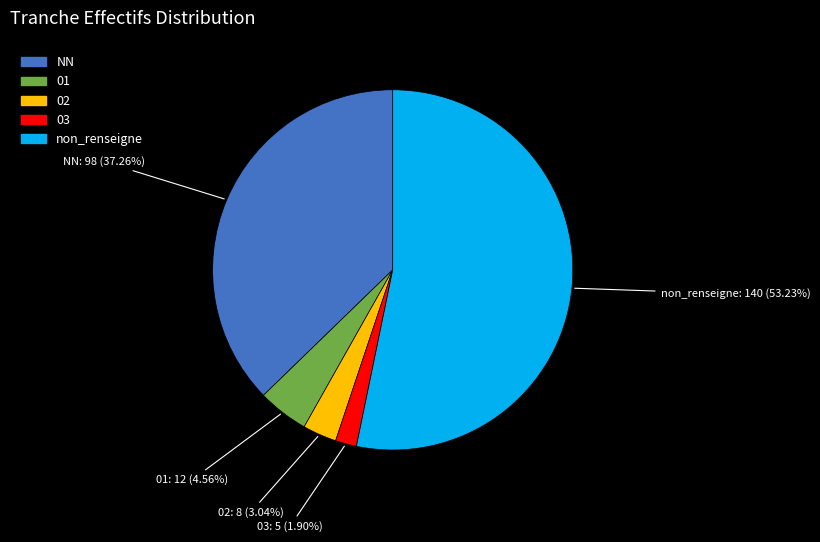

Combined, do NN and 03 account for over 50%?

No